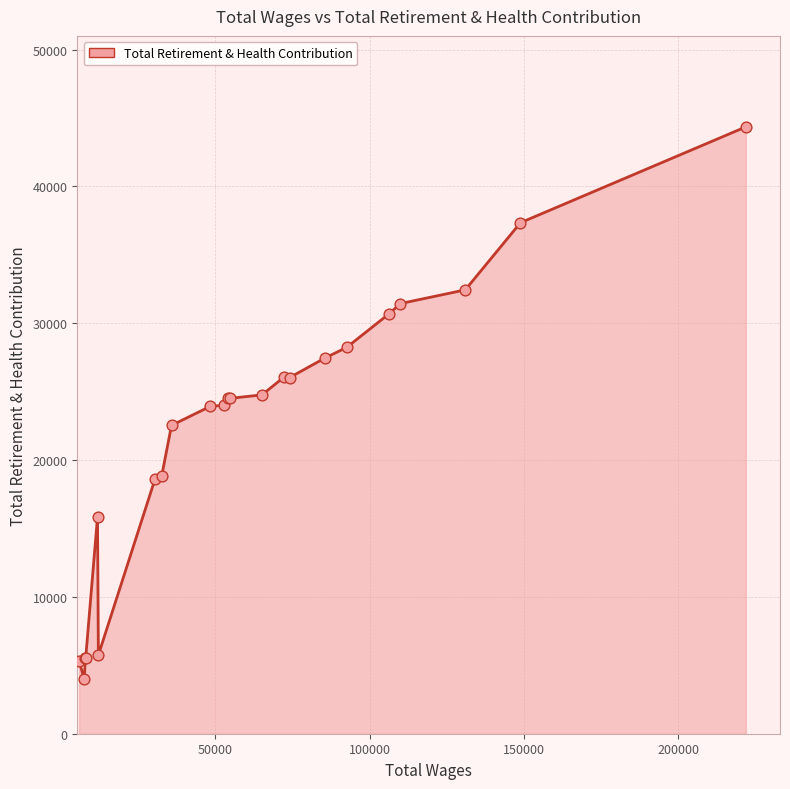

What is the minimum value shown in the chart?

3976